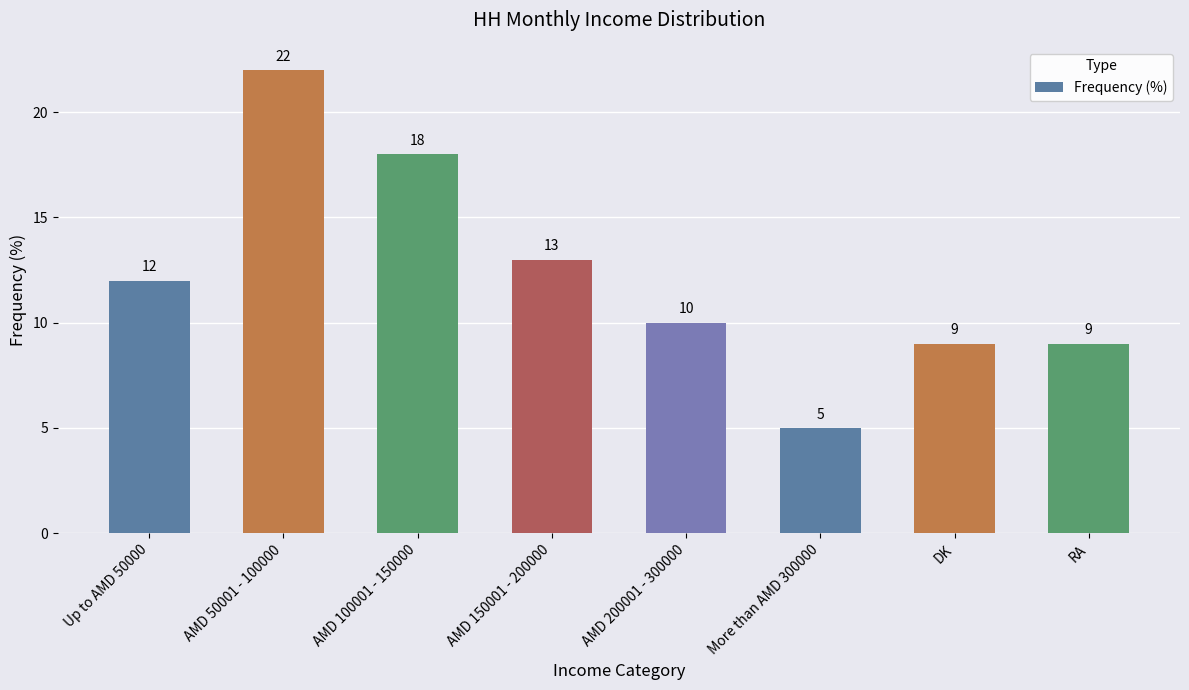

Read the value at AMD 200001 - 300000, to the nearest 10.

10